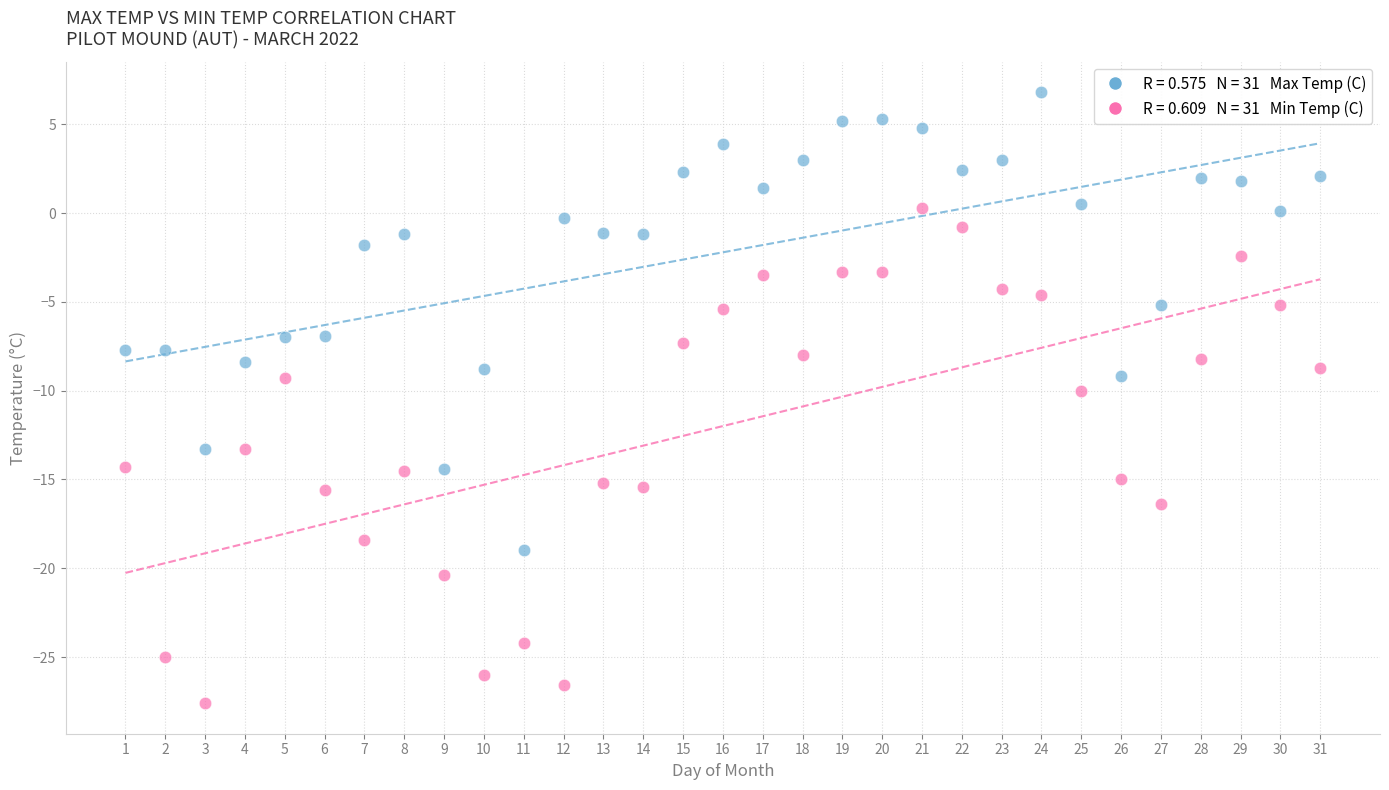

Across all data points, what is the range of X values (max minus min)?

30.0